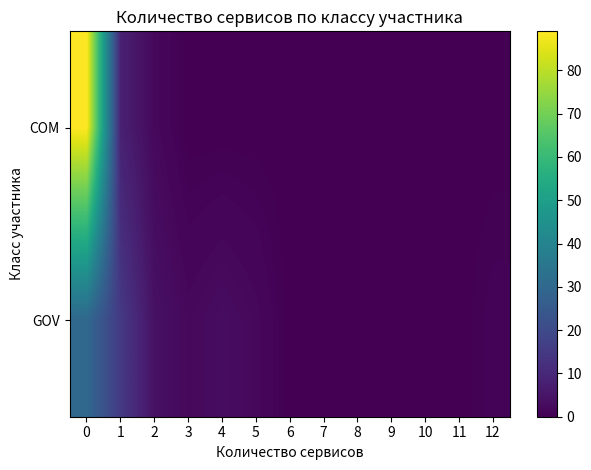

Which series changed the most between 10 and 11?

COM